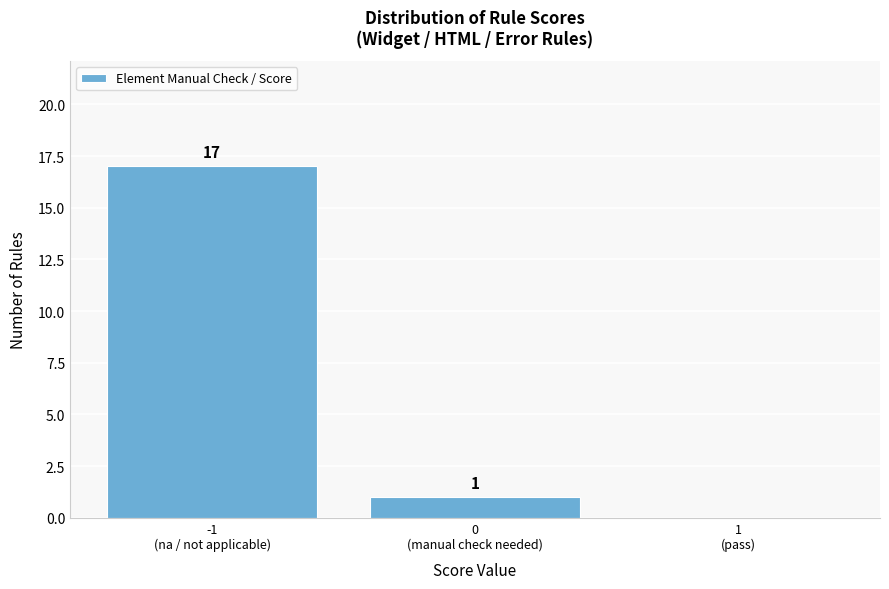

What is the sum of all values?

18